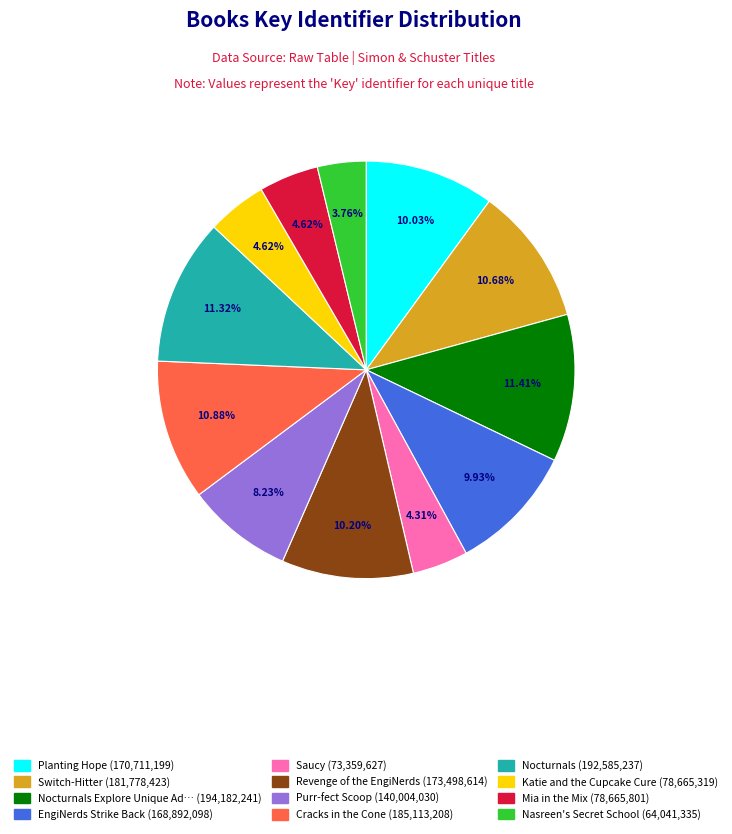

Does any single category account for the majority?

No